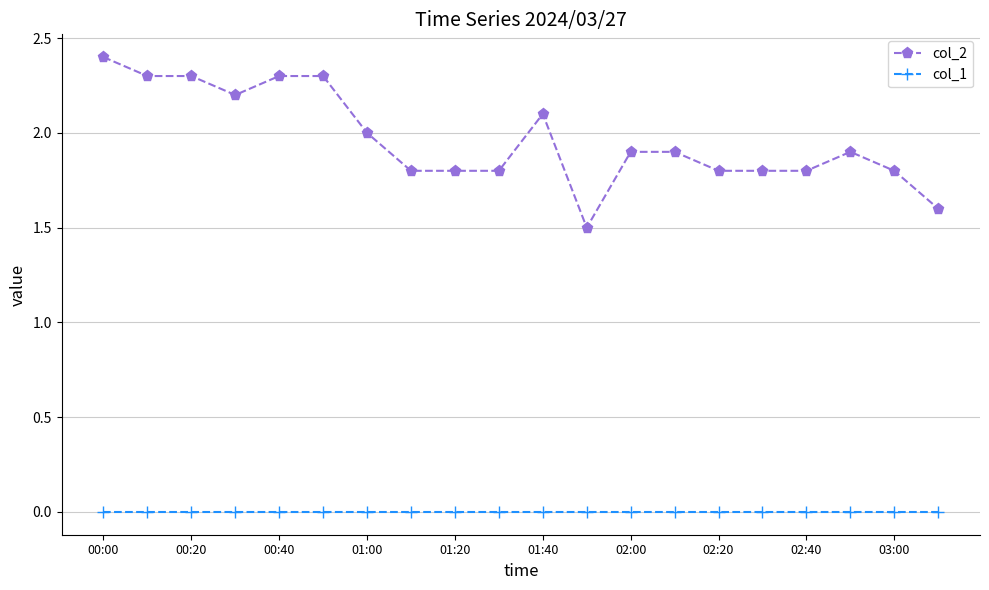

At how many categories does at least one series exceed 1?

20